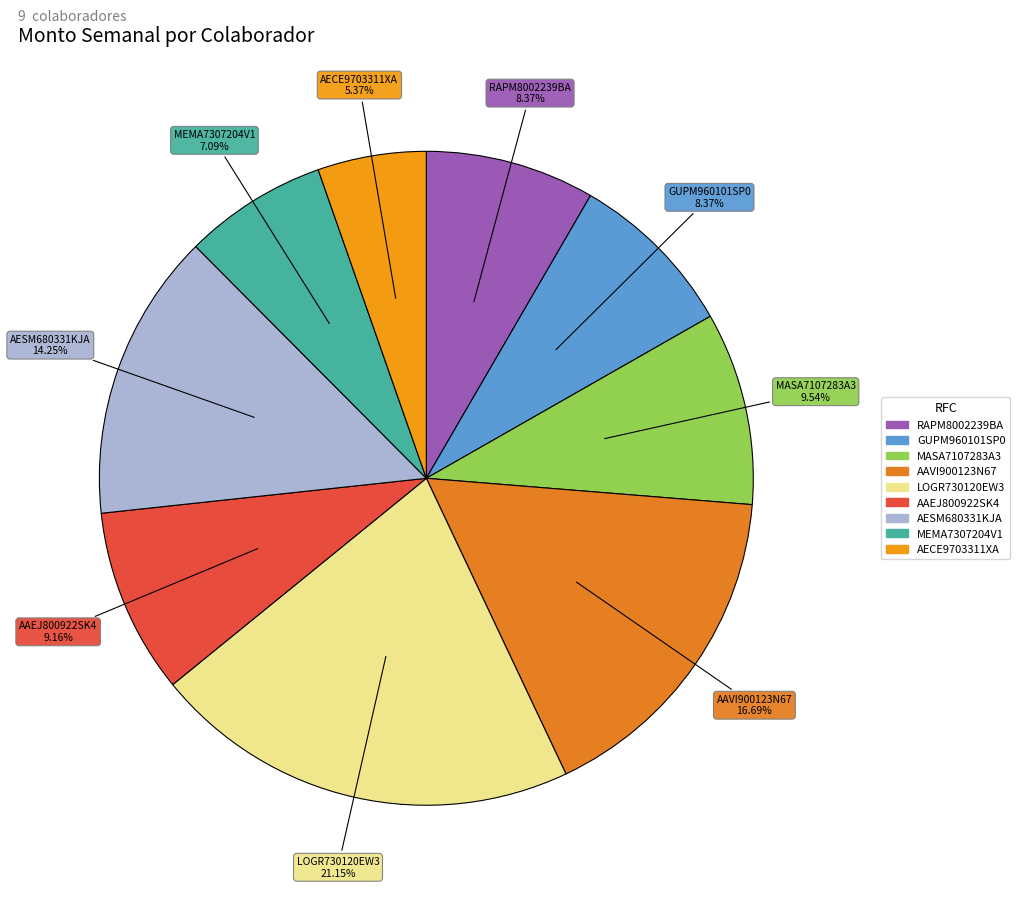

Is there any slice that represents more than half of the pie?

No